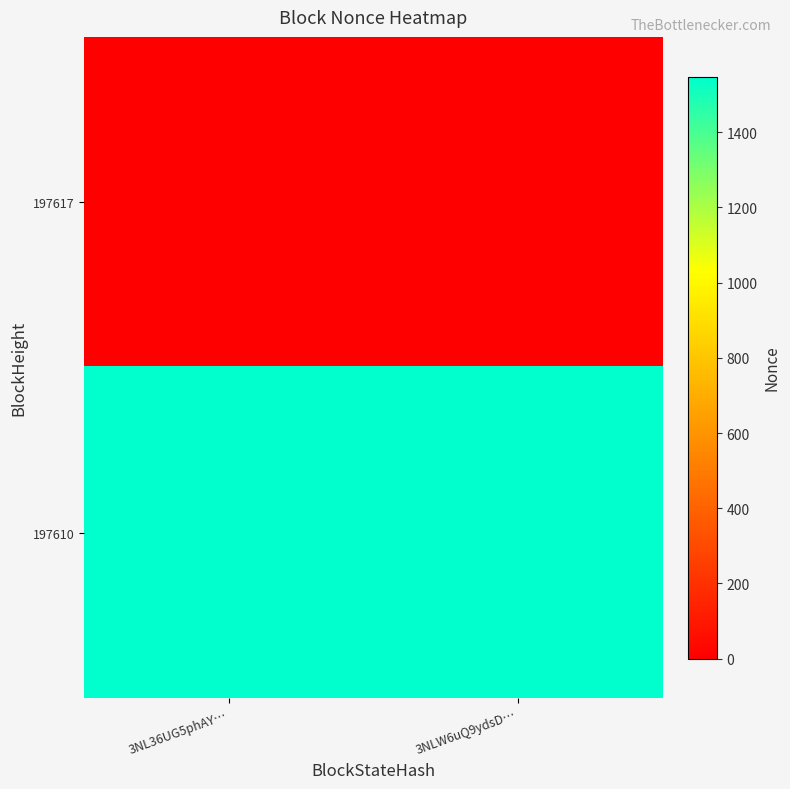

At which category is the sum across all series the highest?

3NL36UG5phAY…